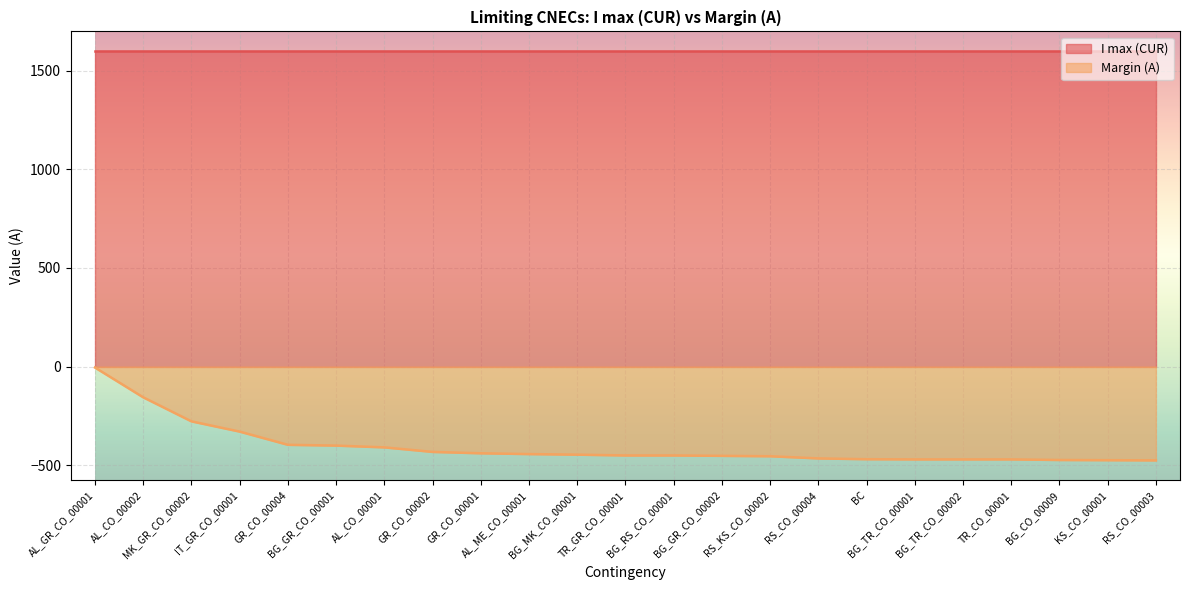

True or false: the data shows -451 at BG_RS_CO_00001.

True